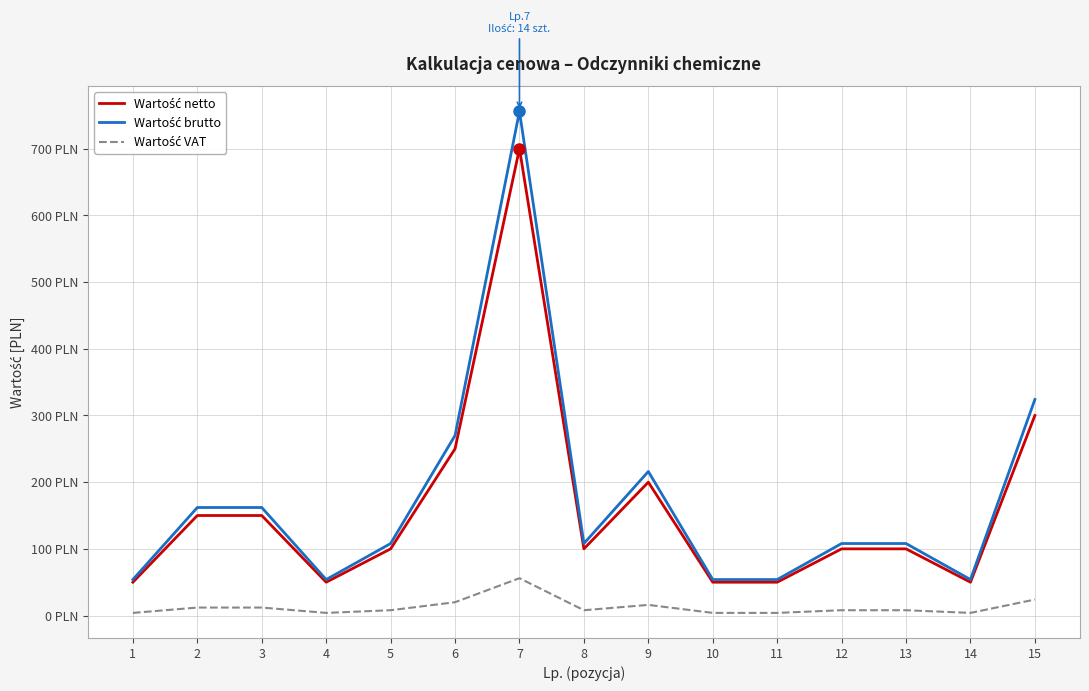

Does the chart have visible grid lines?

Yes